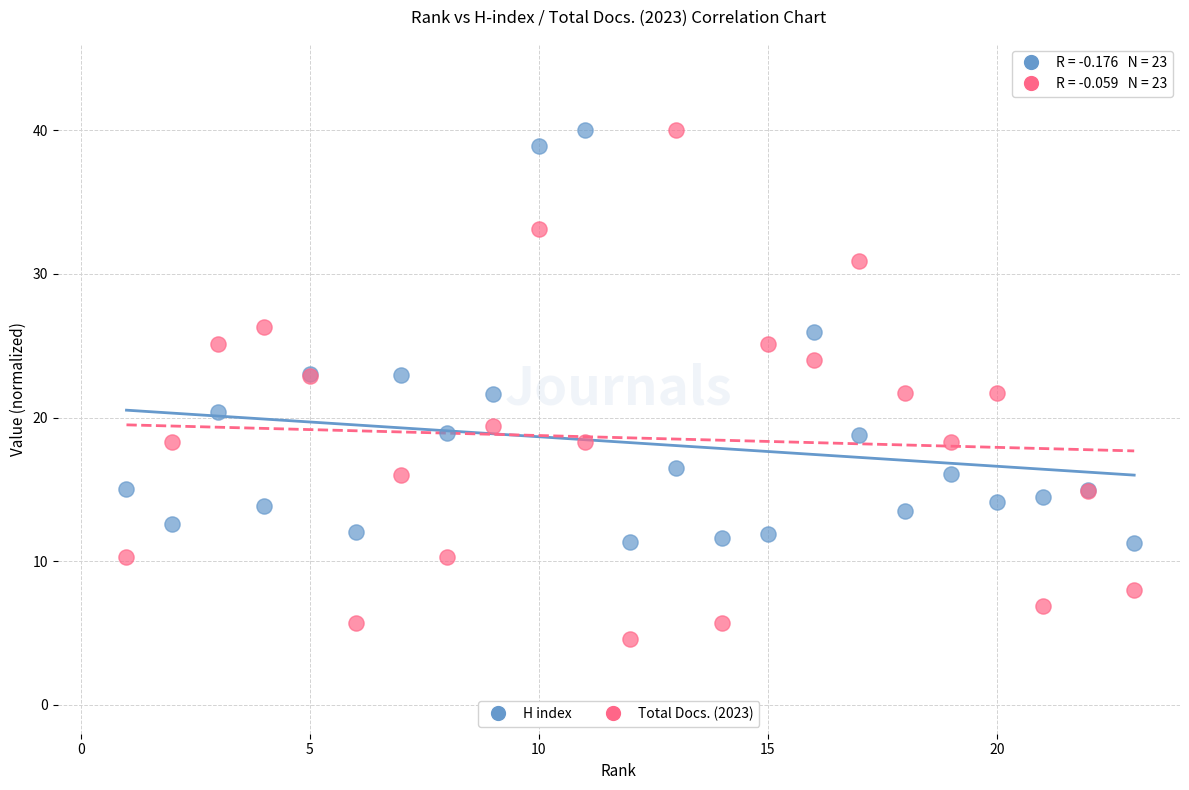

What is the X range (max minus min) for the scatter plot?

22.0